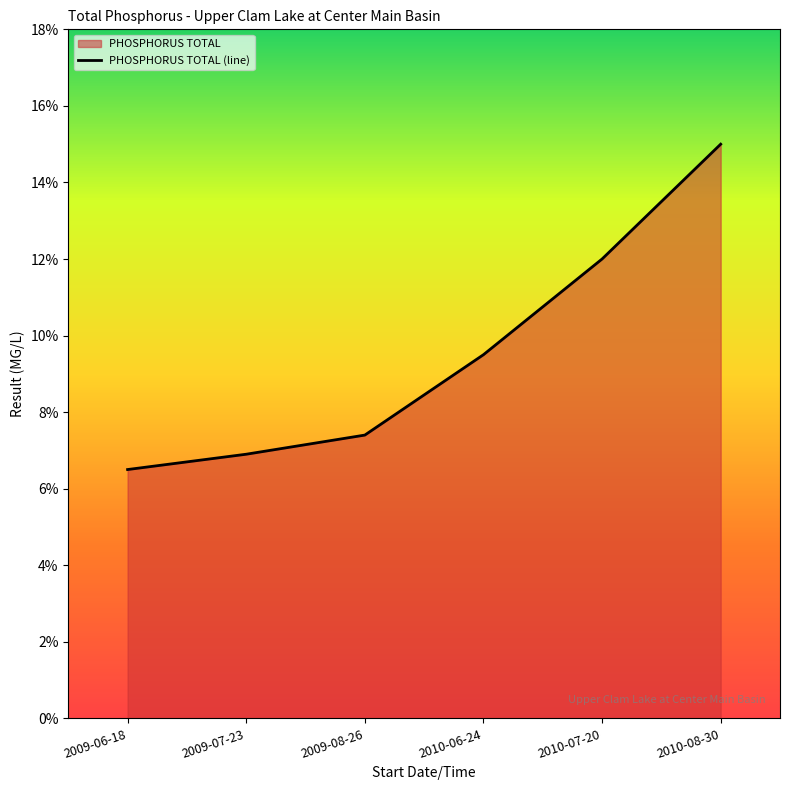

Reading left to right, transcribe all the data shown in this chart.

0.1	0.1	0.1	0.1	0.1	0.1